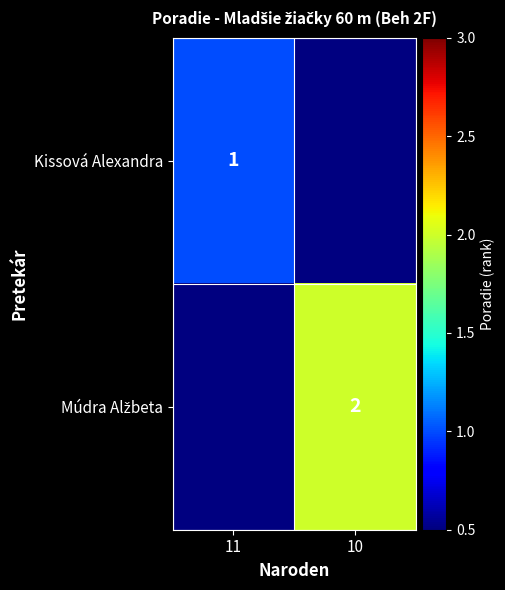

Is it true that Kissová Alexandra equals 1 at 11?

True